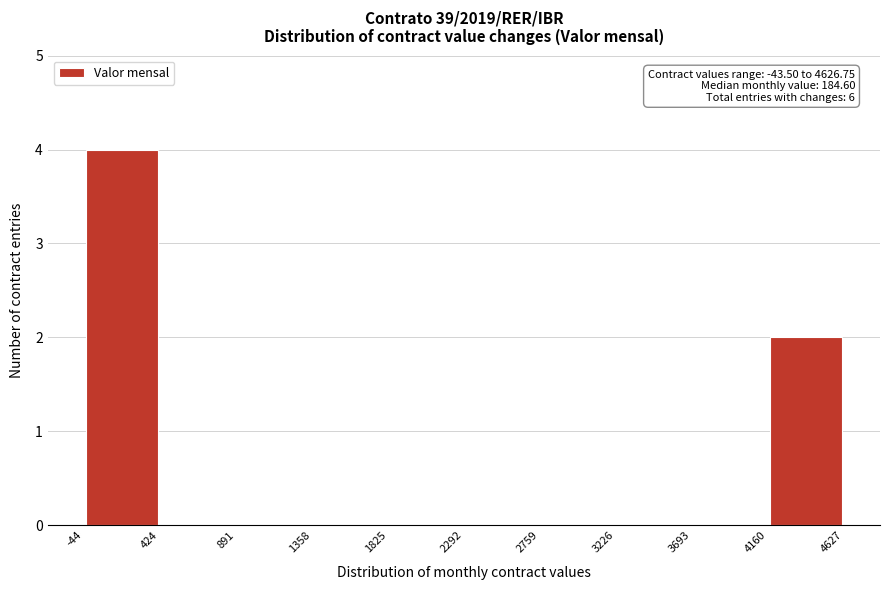

Which range on the x-axis has the tallest bar?

-44 to 424